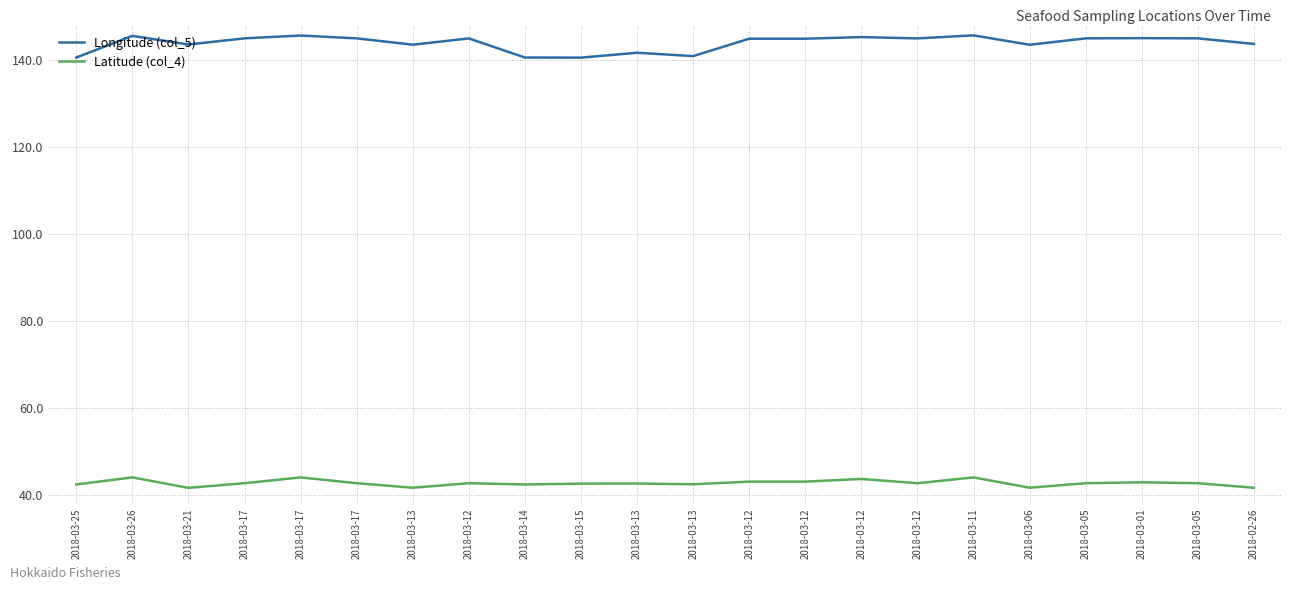

List the series in order of their overall mean, highest first.

Longitude (col_5), Latitude (col_4)